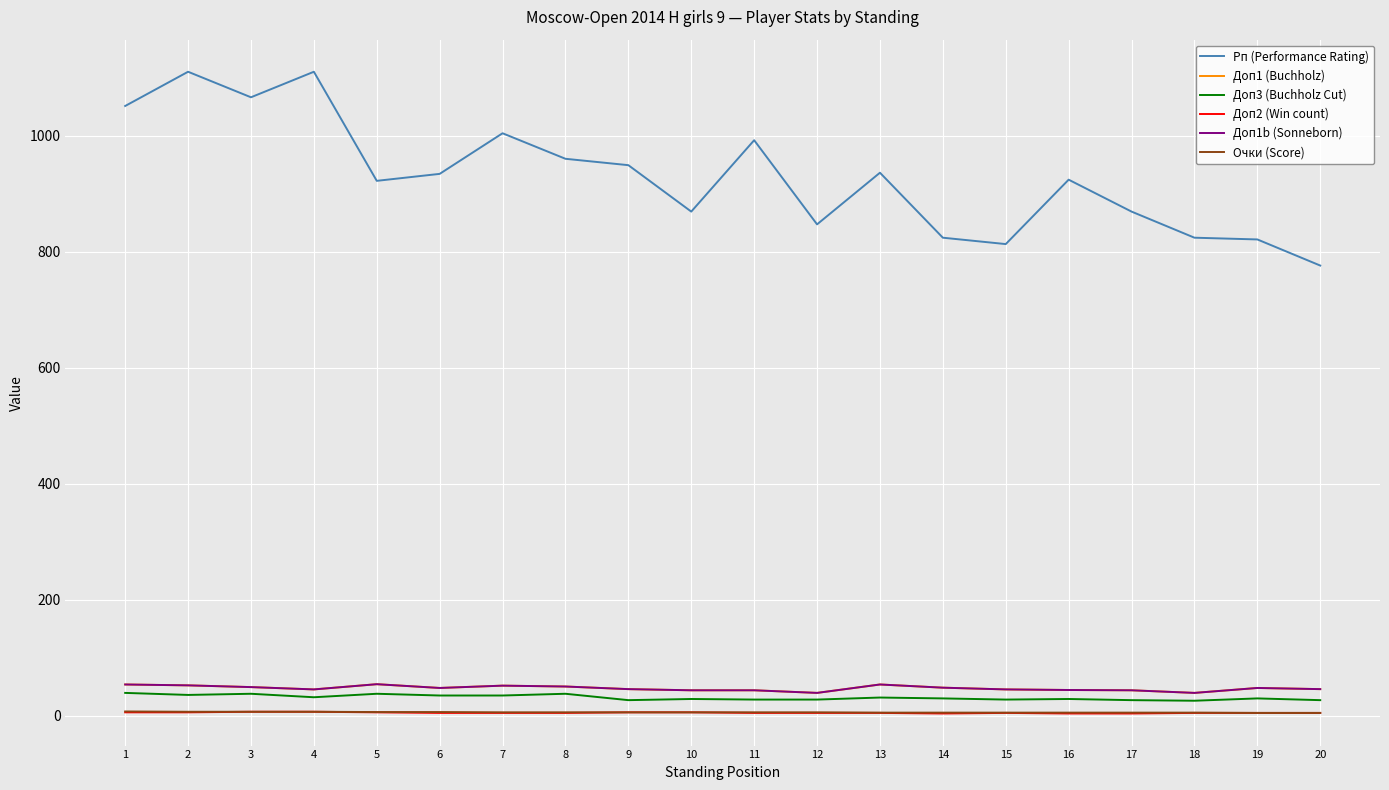

Does the chart have visible grid lines?

Yes